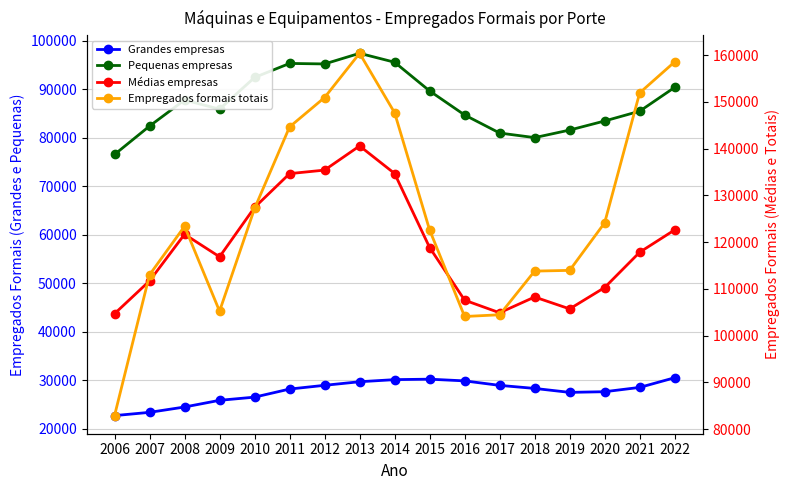

What are all the series names shown in the legend?

Grandes empresas, Pequenas empresas, Médias empresas, Empregados formais totais